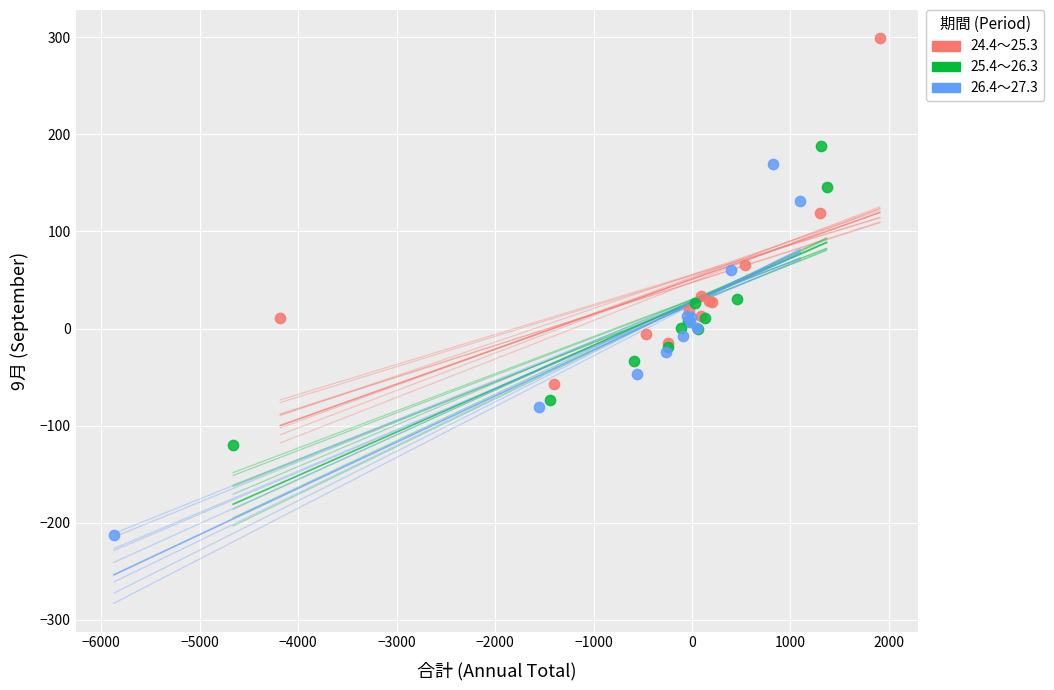

Which series has the largest Y range (max minus min)?

26.4～27.3